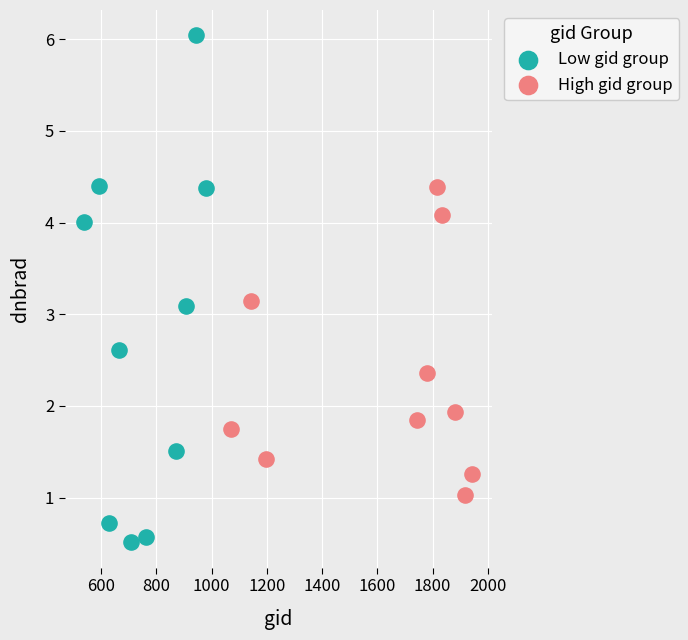

What are all the series names shown in the legend?

Low gid group, High gid group